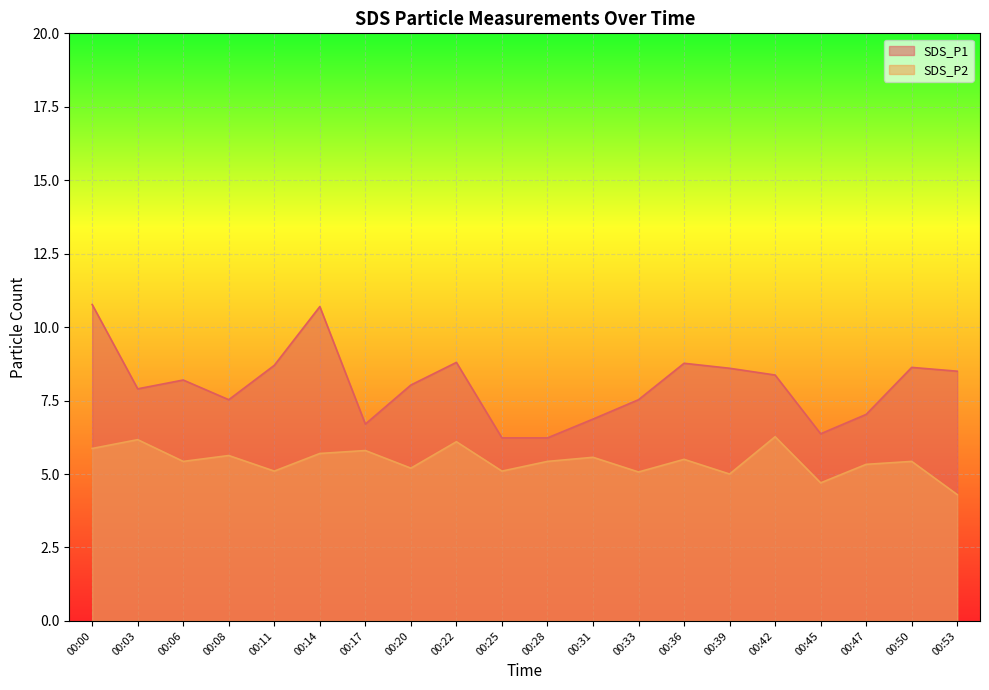

Is the value of SDS_P1 at 00:14 greater than the value of SDS_P2 at 00:11?

Yes